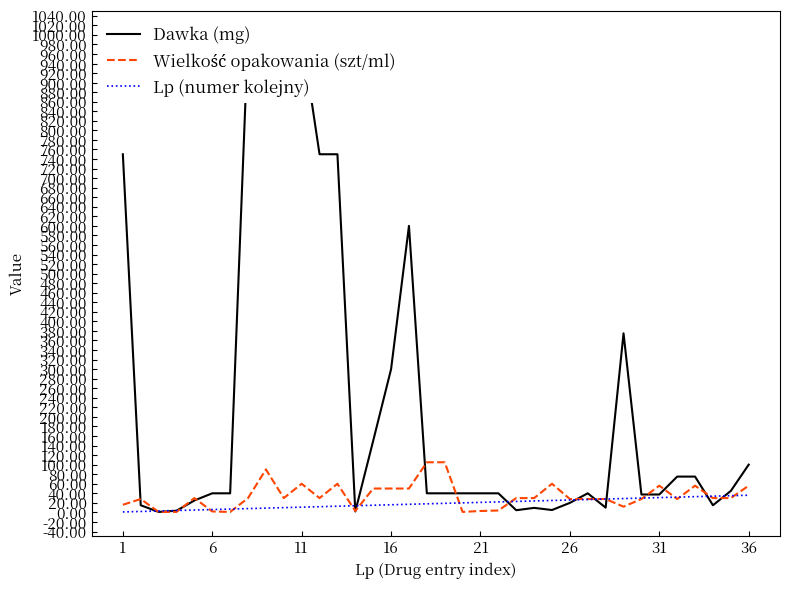

How many intersections are there between Lp (numer kolejny) and Dawka (mg)?

10